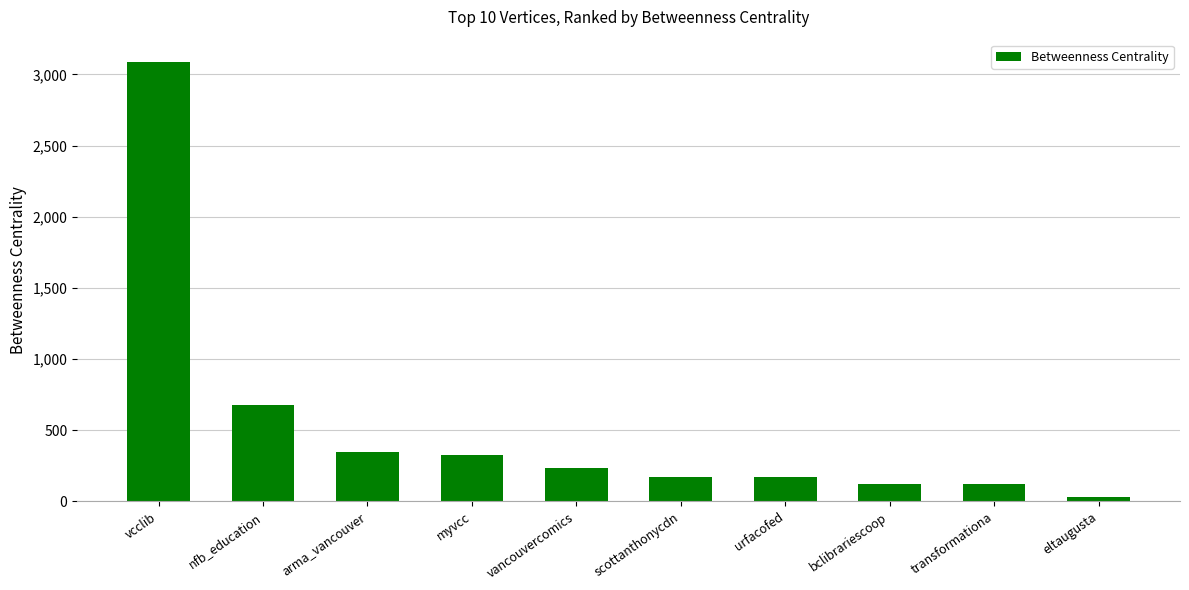

How many values are below 234?

5